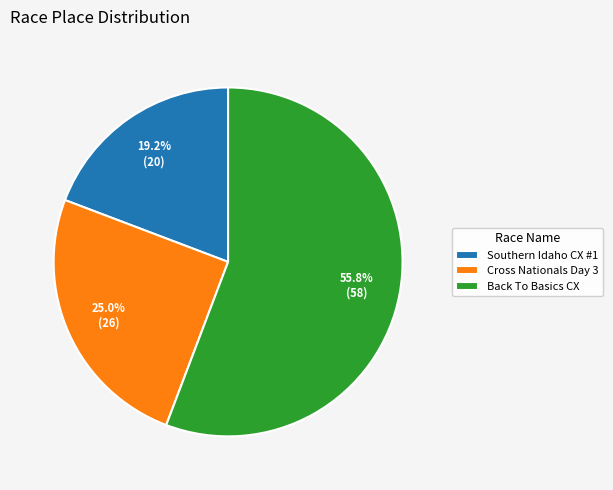

To the nearest percent, what is the combined percentage of Southern Idaho CX #1 and Cross Nationals Day 3?

44%